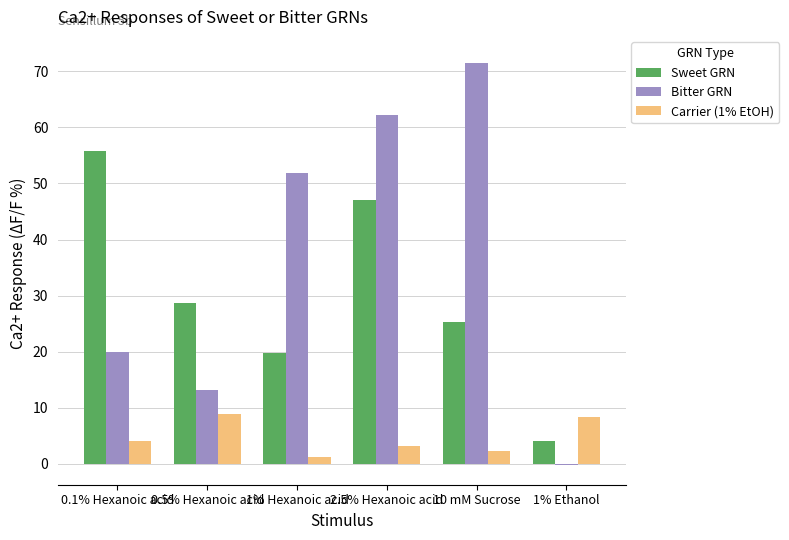

How many categories are shown in the chart?

6